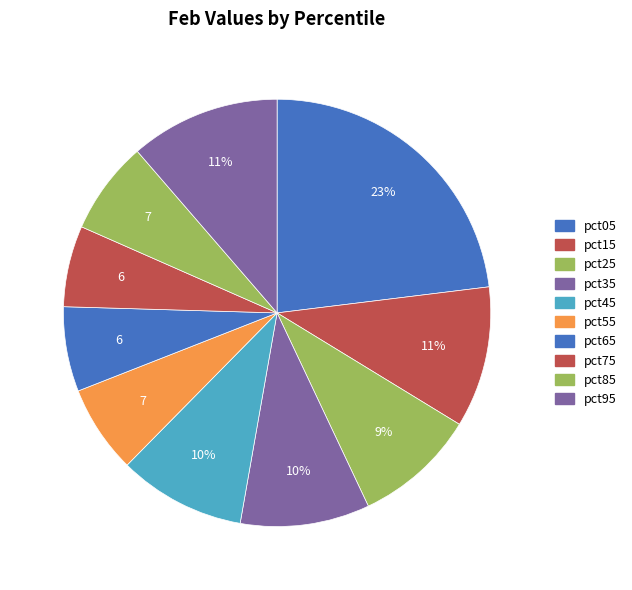

What is the largest slice in the pie chart?

pct05